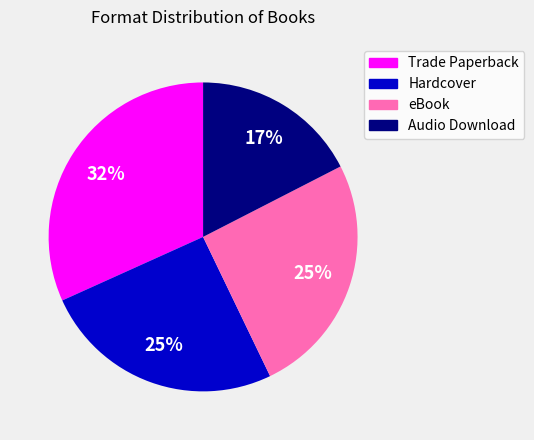

Is the sum of Trade Paperback and Audio Download greater than half?

No